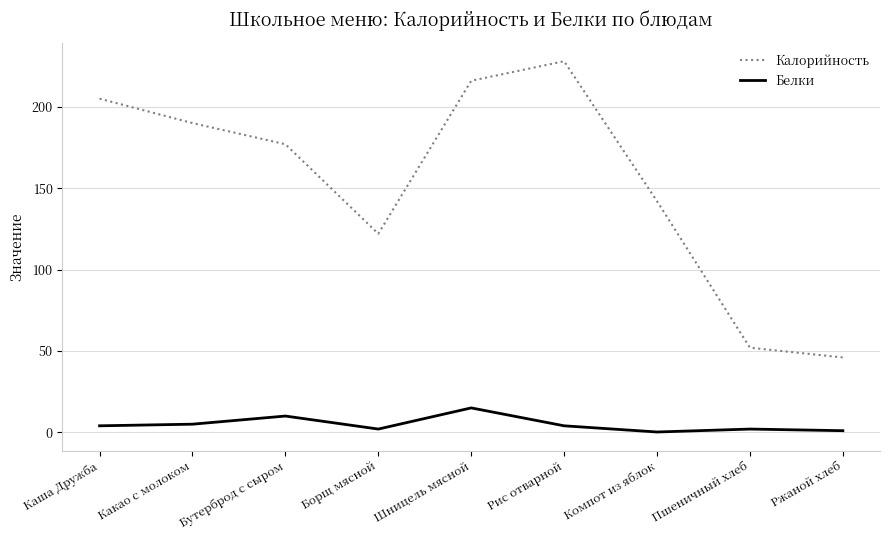

Which series has the largest total across all categories?

Калорийность